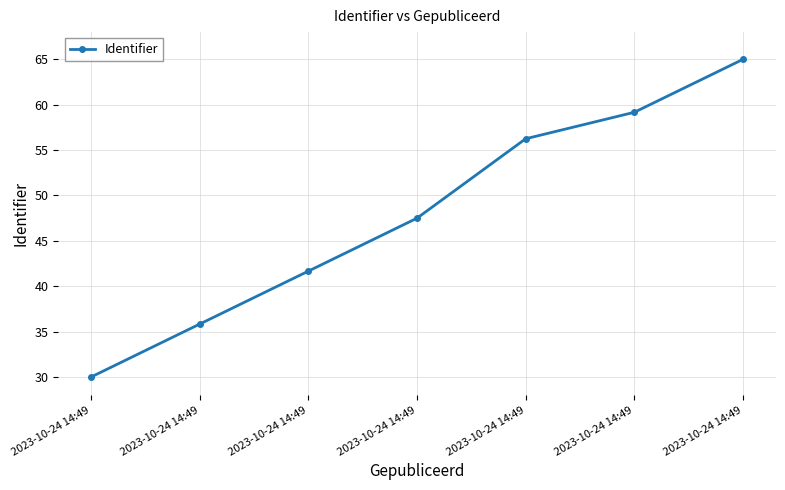

True or false: the data has more than 0 interior local peaks.

False